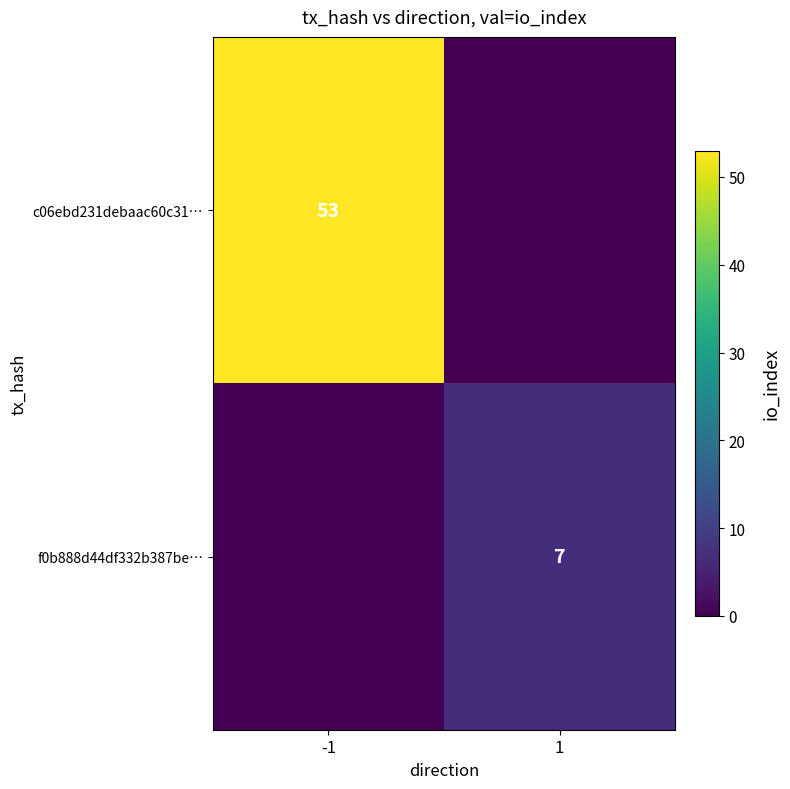

The value of f0b888d44df332b387be… at 1 is 7. True or false?

True